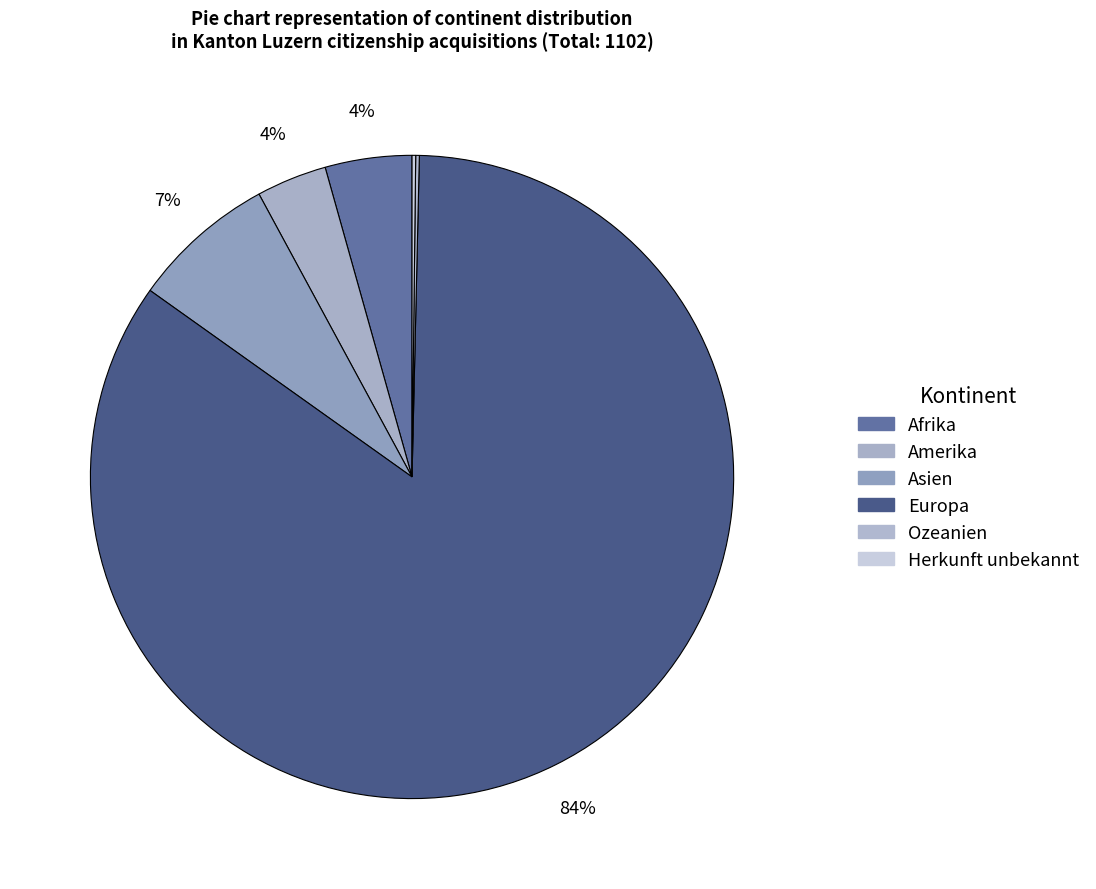

The Afrika slice represents 1% of the pie. True or false?

False